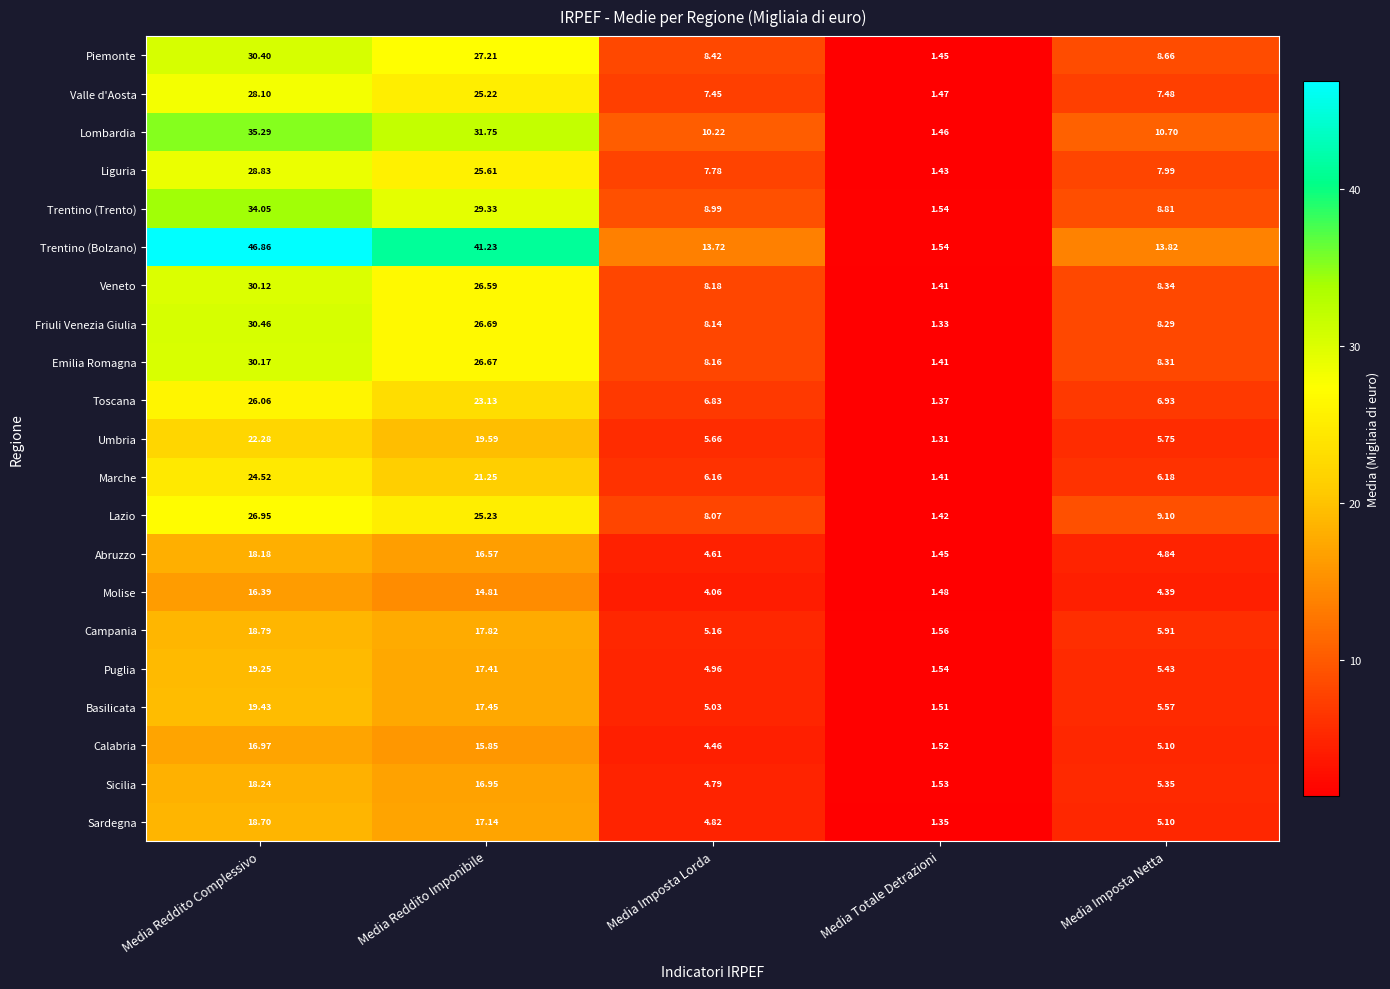

At which label is Liguria closest to 15?

Media Imposta Netta